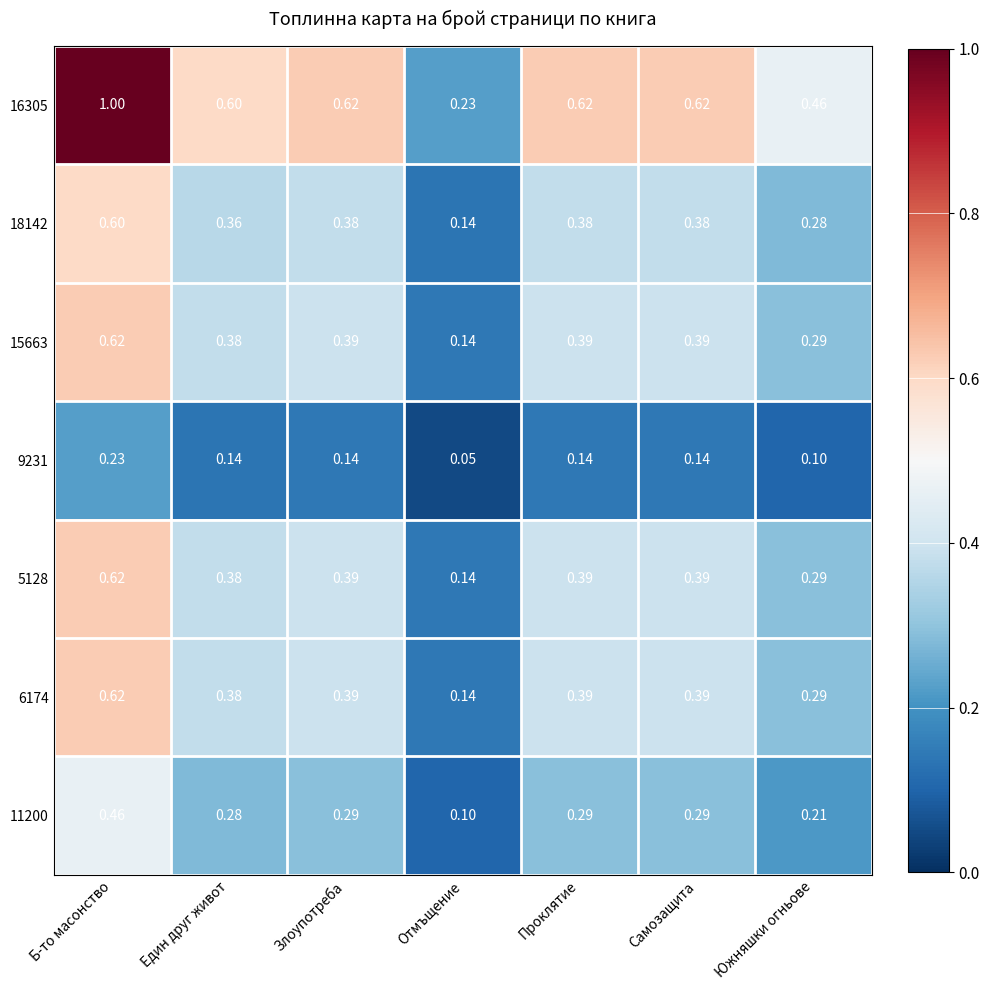

At which category is the sum across all series the highest?

Б-то масонство